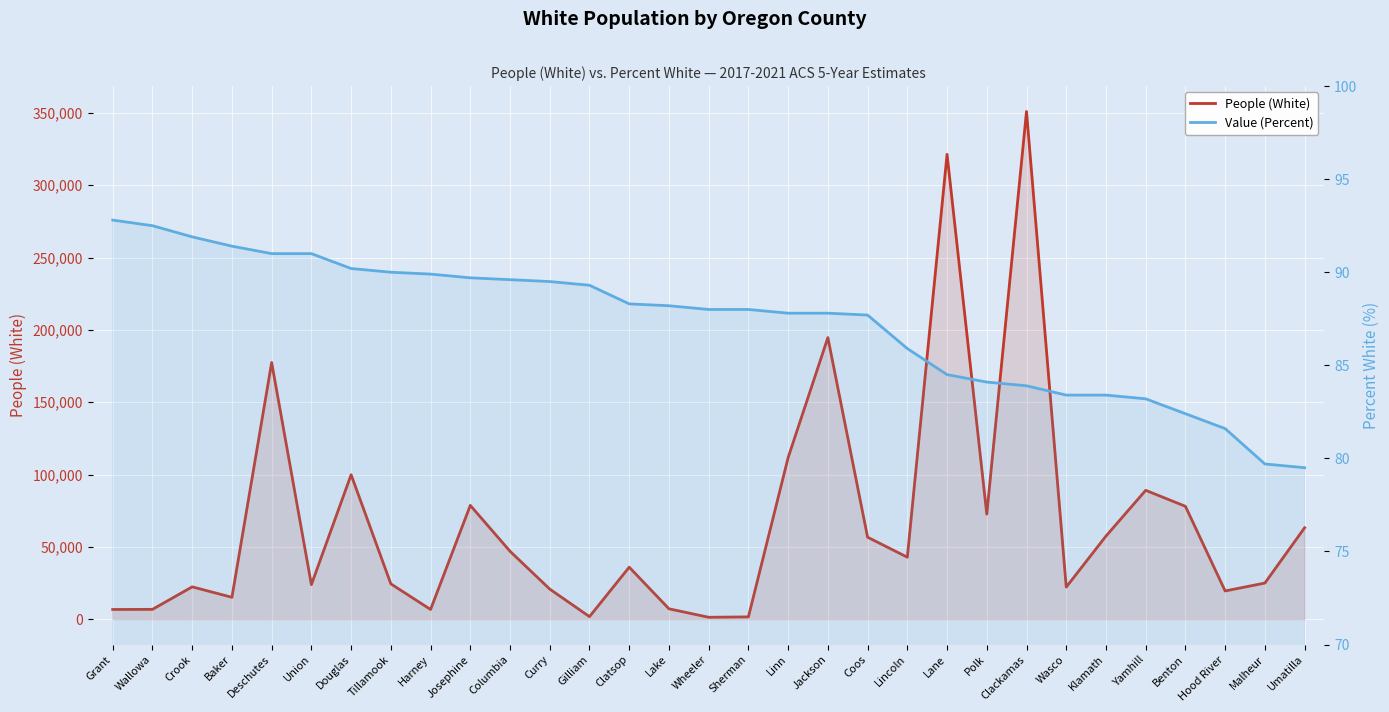

At how many categories does at least one series exceed 34924?

16